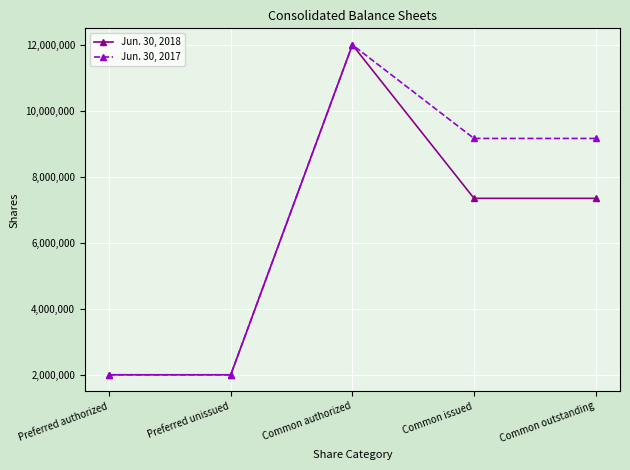

What is the greatest value displayed?

12000000